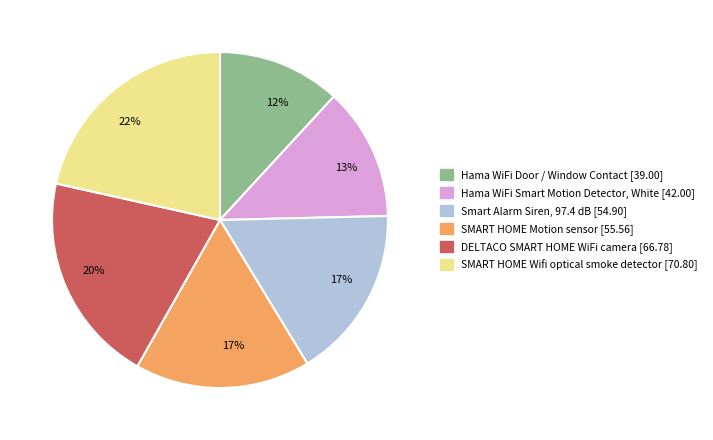

Do Smart Alarm Siren, 97.4 dB and DELTACO SMART HOME WiFi camera together represent more than half of the pie?

No